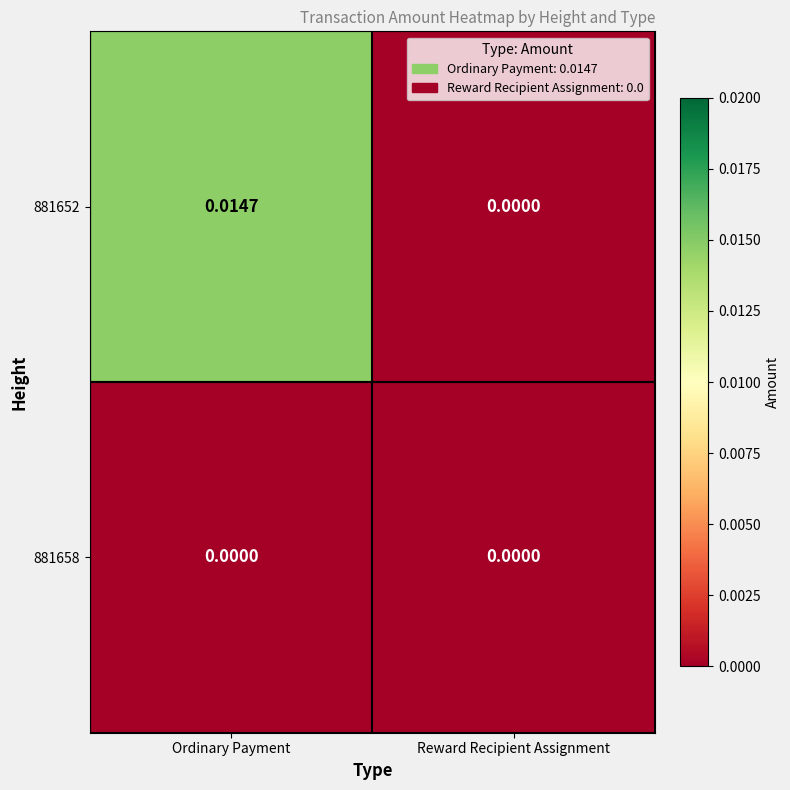

At which category is the sum across all series the highest?

Ordinary Payment